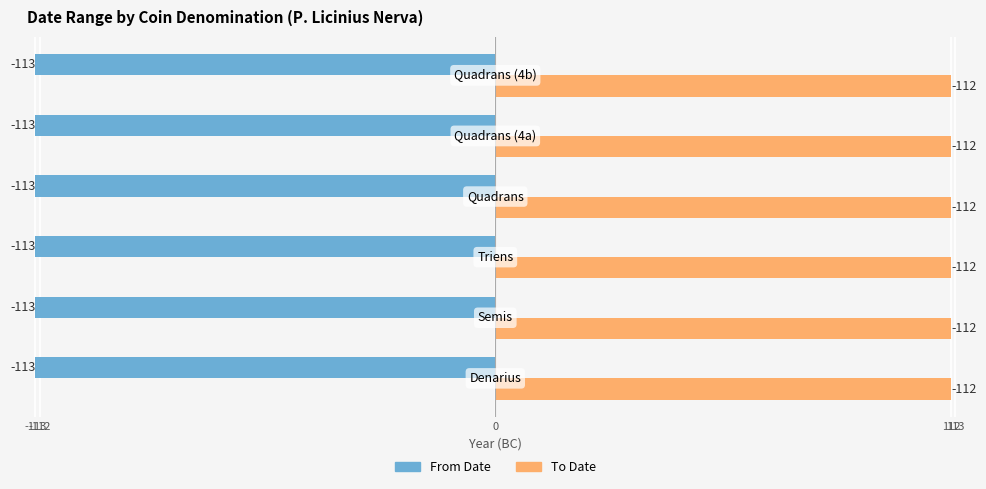

Which series changed the most between Triens and Quadrans?

From Date